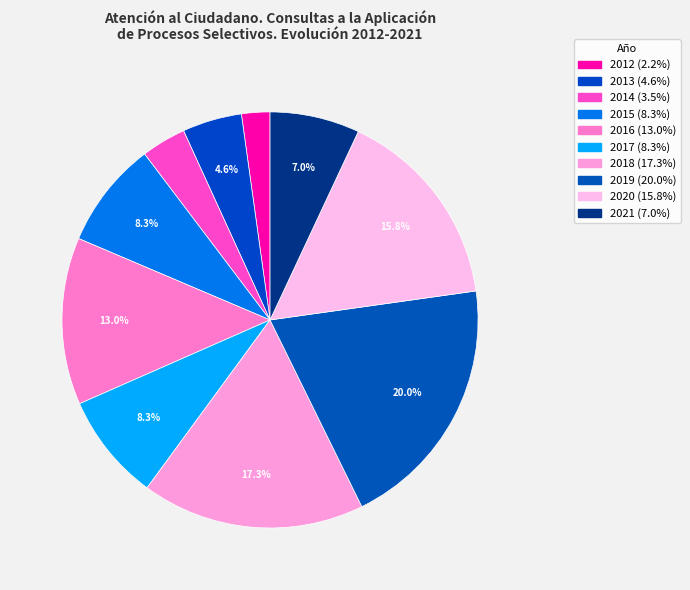

How many segments does this pie chart have?

10